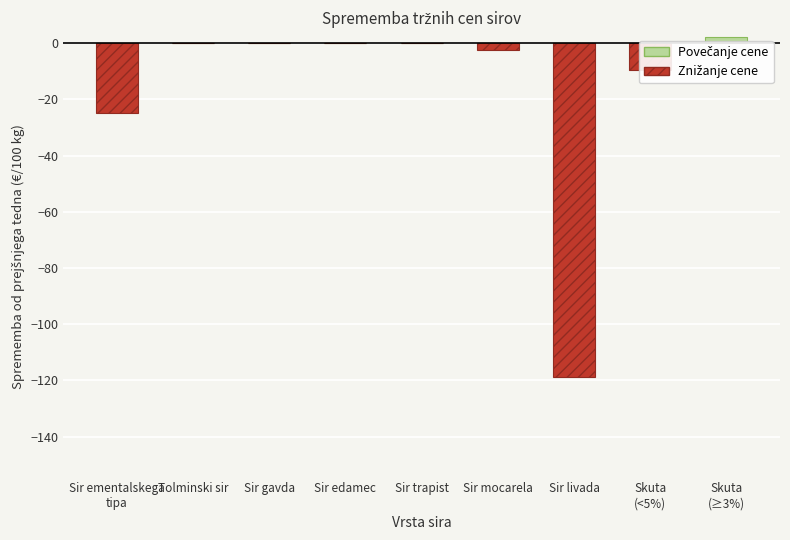

At how many categories does at least one series exceed -51?

9